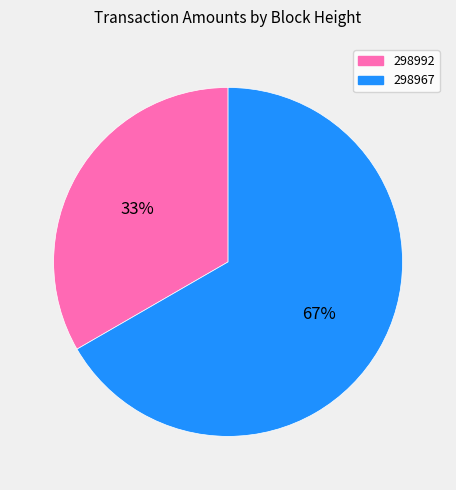

Approximately how many times larger is the value at 298967 compared to 298992?

2.0